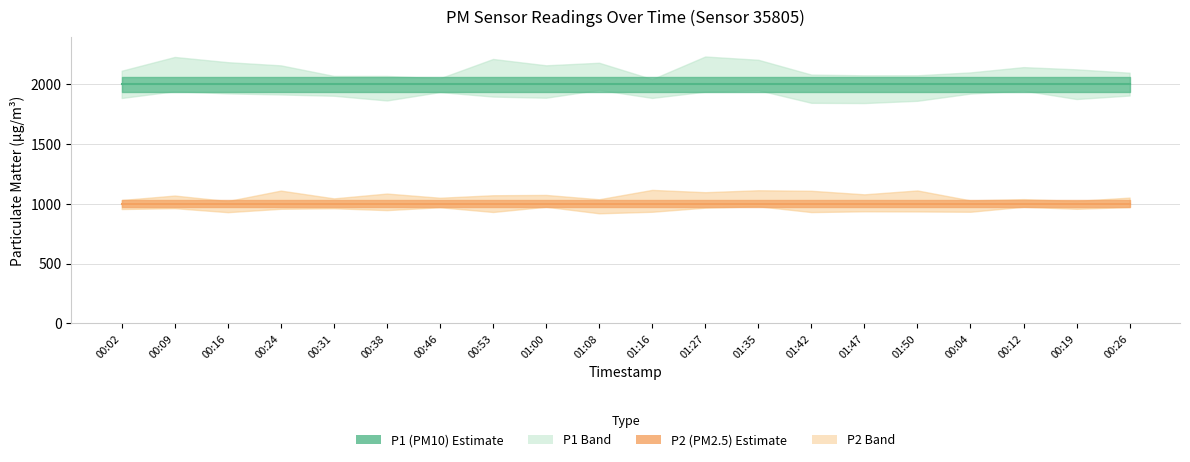

True or false: P2 (PM2.5) and P1 (PM10) intersect in this chart.

False